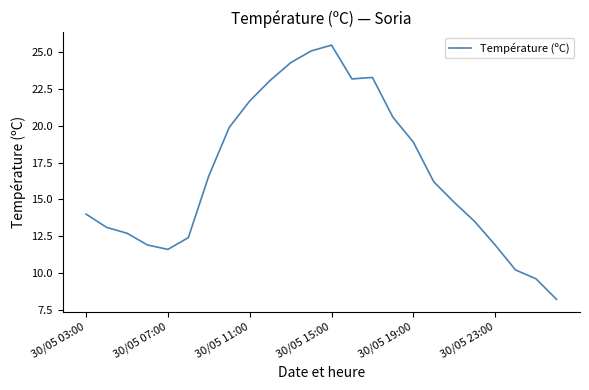

What is the greatest value displayed?

25.5